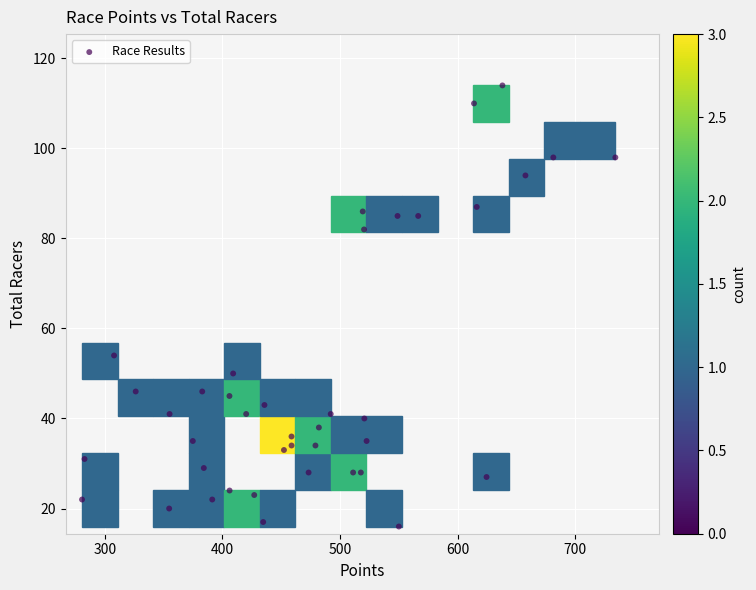

What Y value in the scatter plot is closest to 65?

54